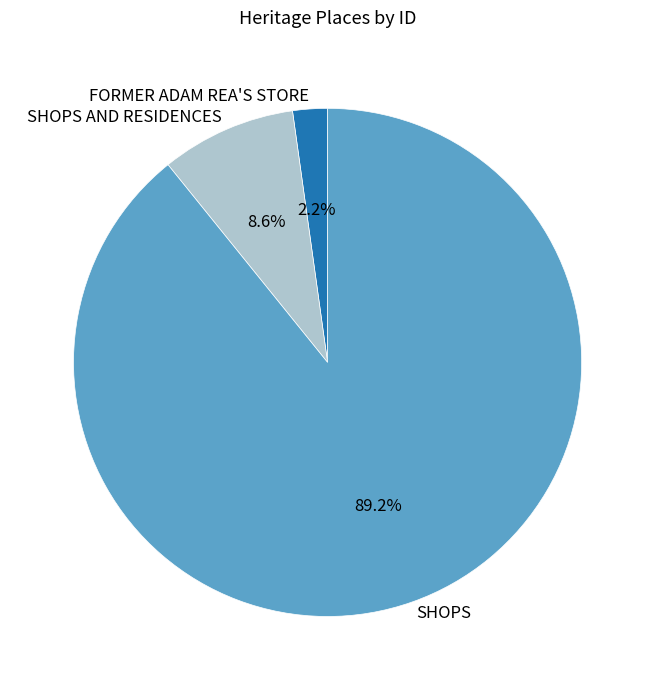

Combined, do FORMER ADAM REA'S STORE and SHOPS account for over 50%?

Yes